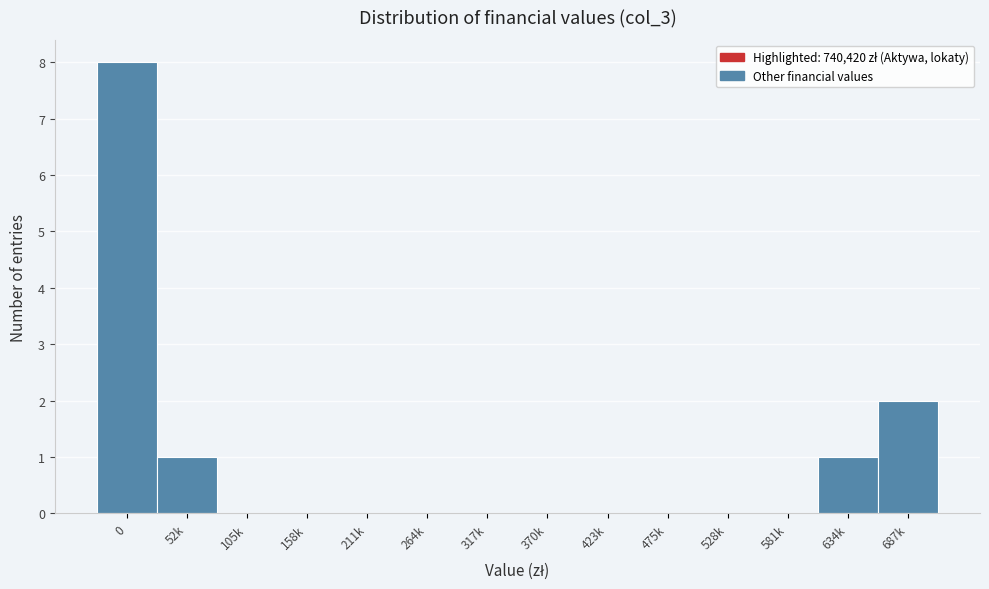

Reading left to right, what are all the values shown in this chart?

0=8	52k=1	105k=0	158k=0	211k=0	264k=0	317k=0	370k=0	423k=0	475k=0	528k=0	581k=0	634k=1	687k=2